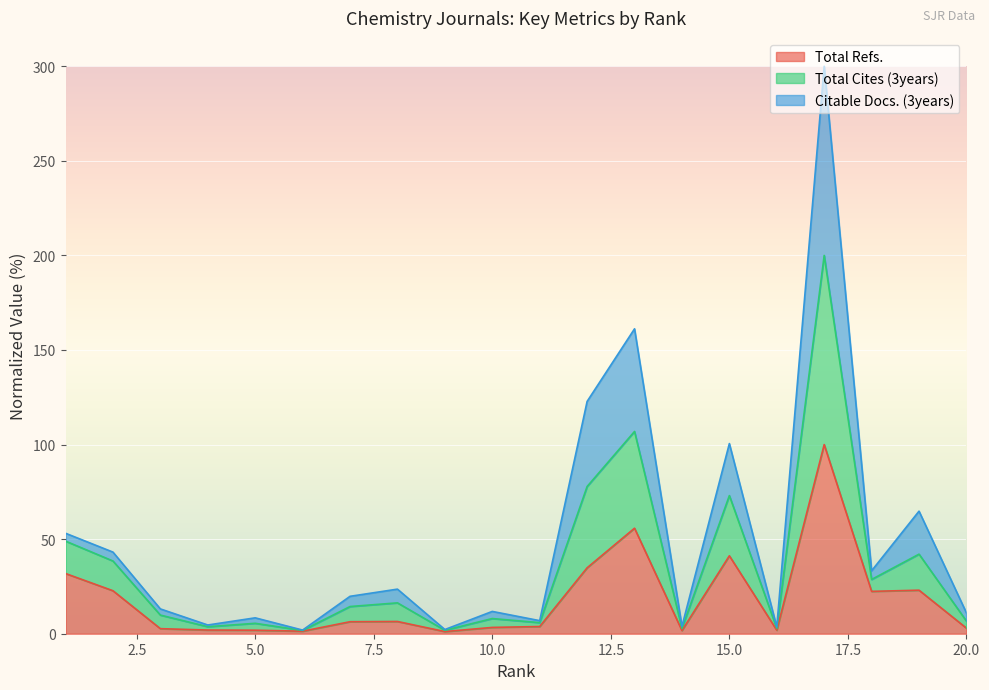

True or false: Total Cites (3years) and Total Refs. intersect in this chart.

False